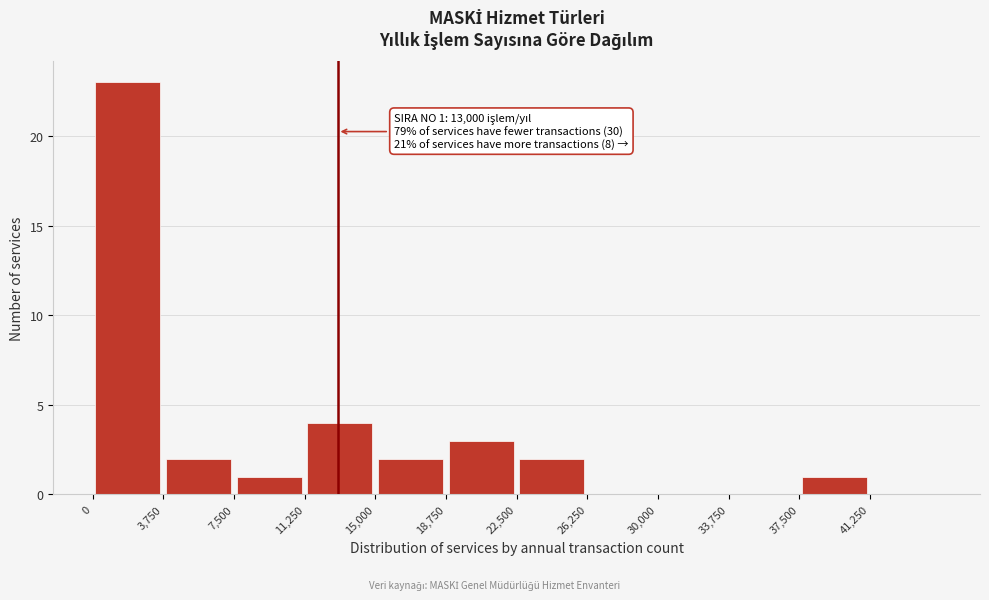

Which range on the x-axis has the tallest bar?

0 to 3750